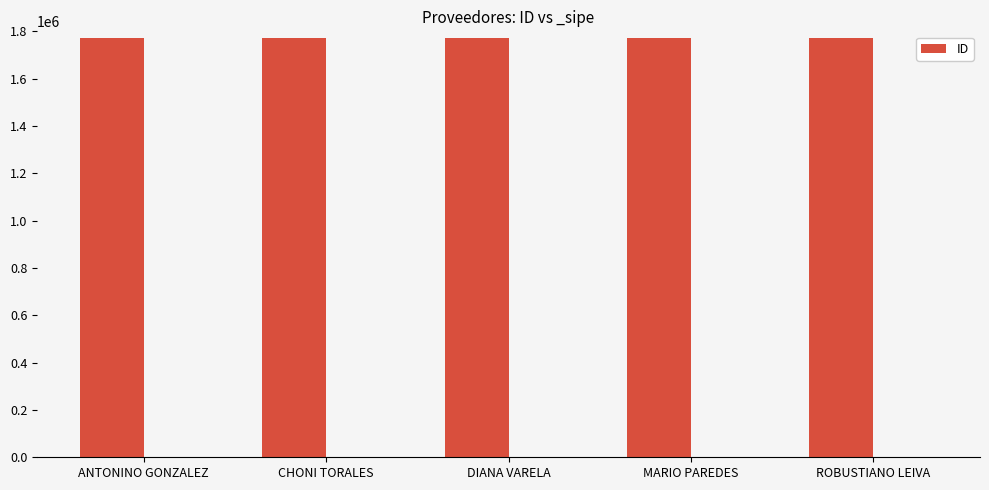

What is the label of the 4th bar from the right?

CHONI TORALES